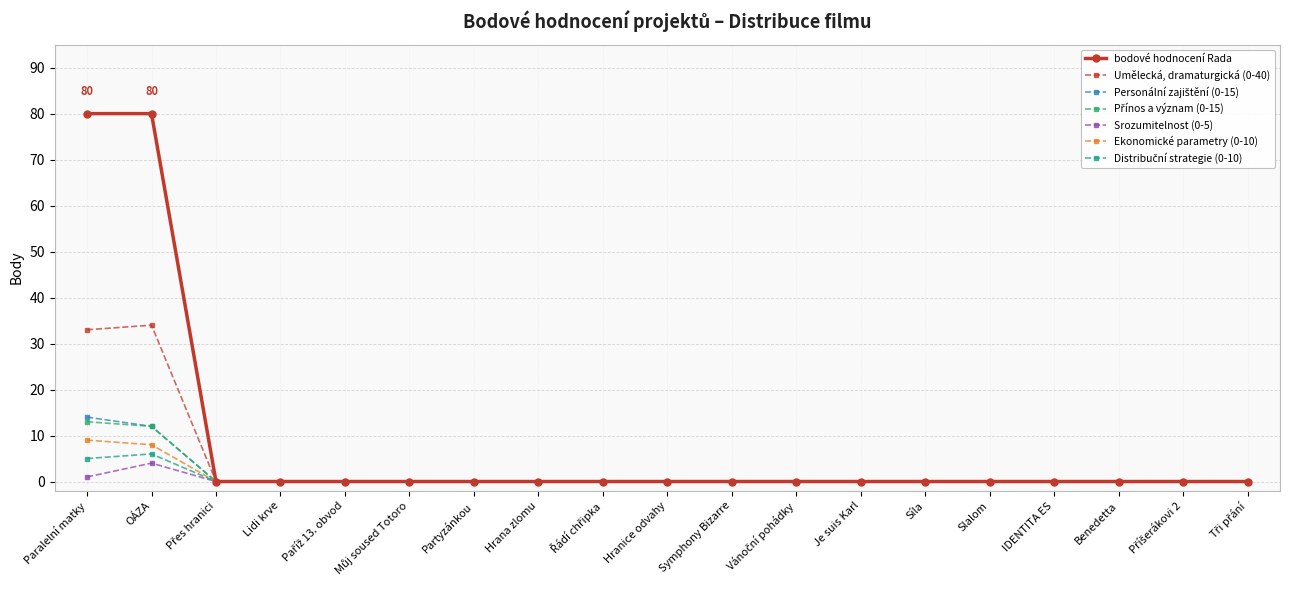

True or false: Umělecká, dramaturgická (0-40) has a value of 33 at Paralelní matky.

True